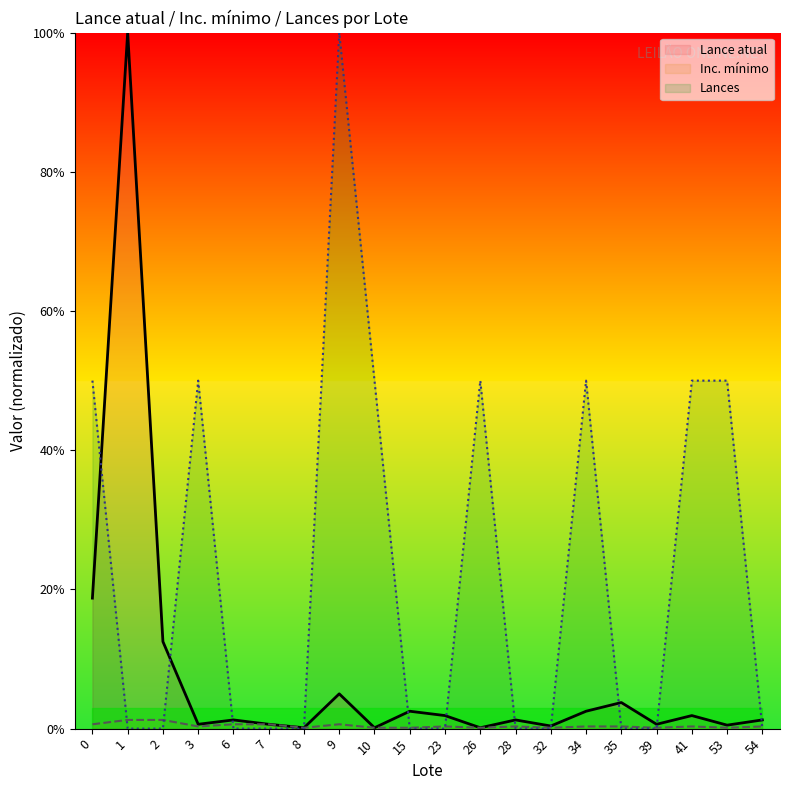

How many interior local valleys does the Inc. mínimo series have?

6